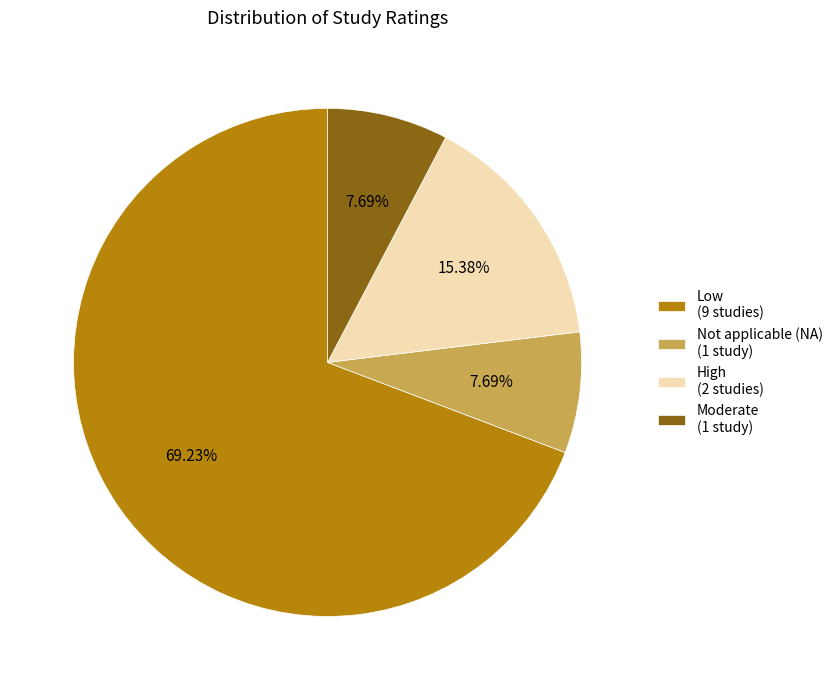

Does Low (9 studies) represent more than half of the total?

Yes